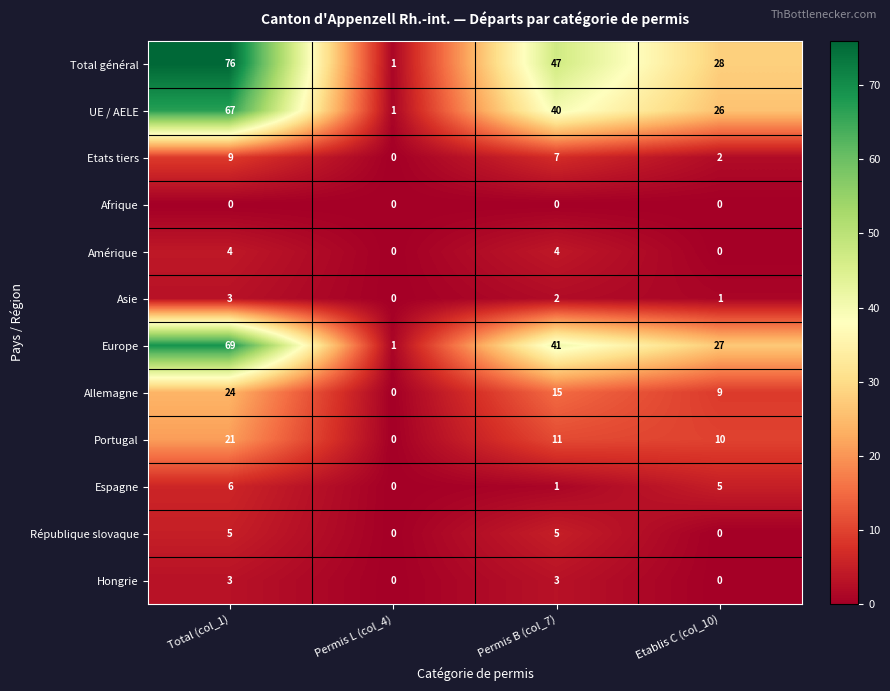

The value of République slovaque at Total (col_1) is 5. True or false?

True